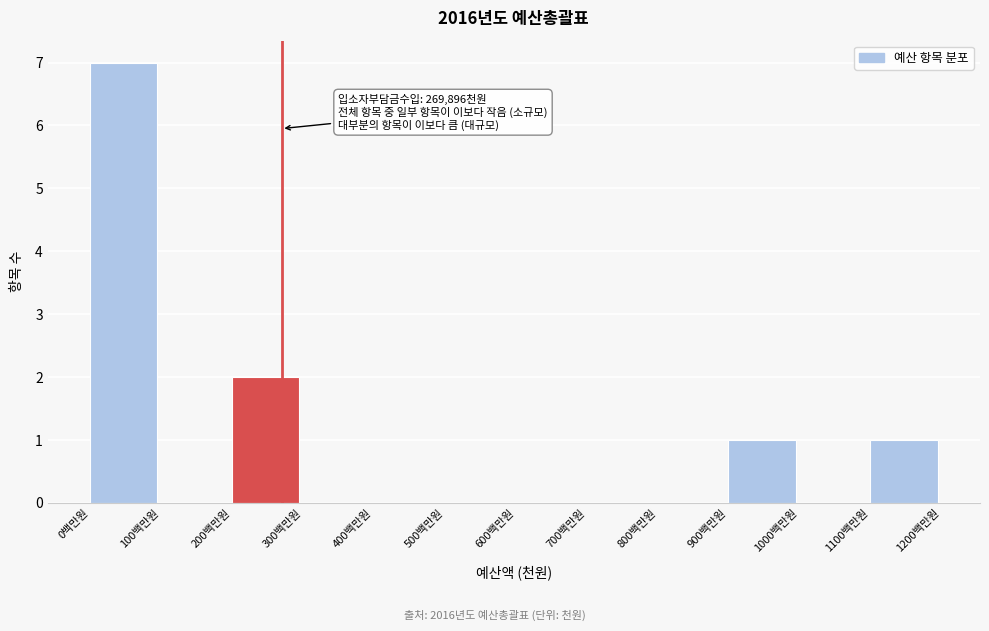

Reading right to left, list all the values displayed in this chart.

1100백만원=1	1000백만원=0	900백만원=1	800백만원=0	700백만원=0	600백만원=0	500백만원=0	400백만원=0	300백만원=0	200백만원=2	100백만원=0	0백만원=7